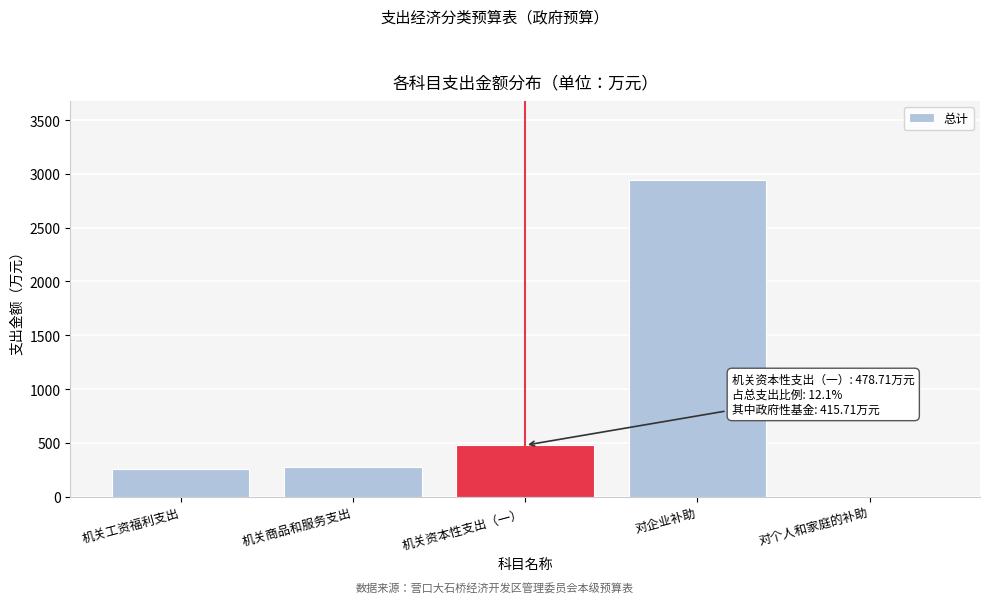

Which category has the highest value across all series?

对企业补助